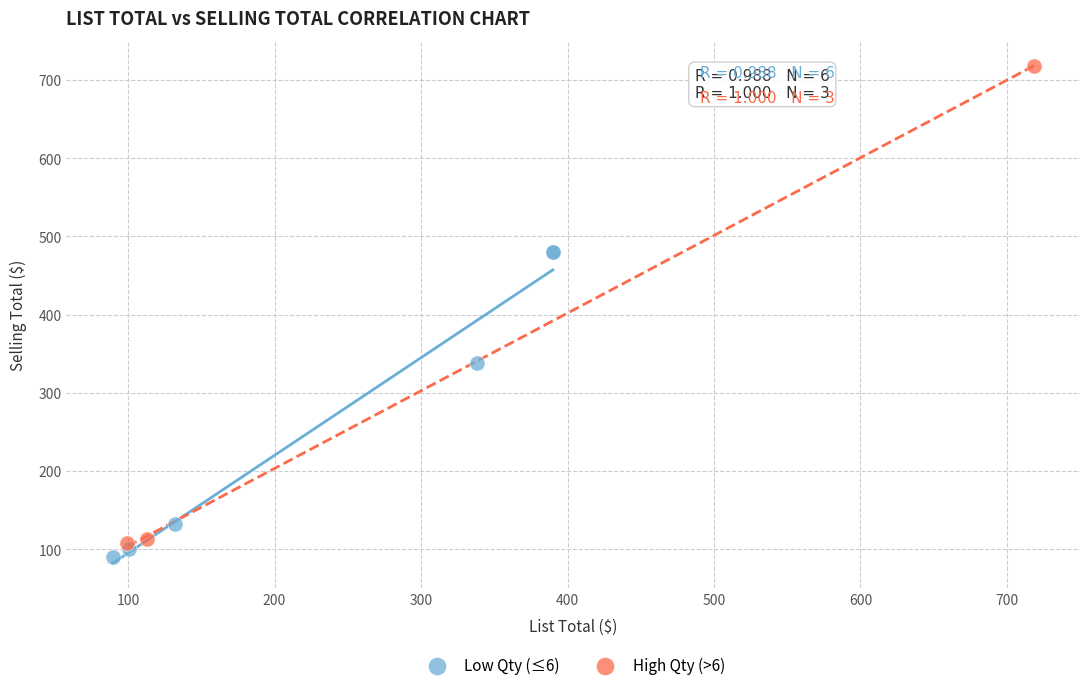

Which series contains the highest Y value?

High Qty (>6)